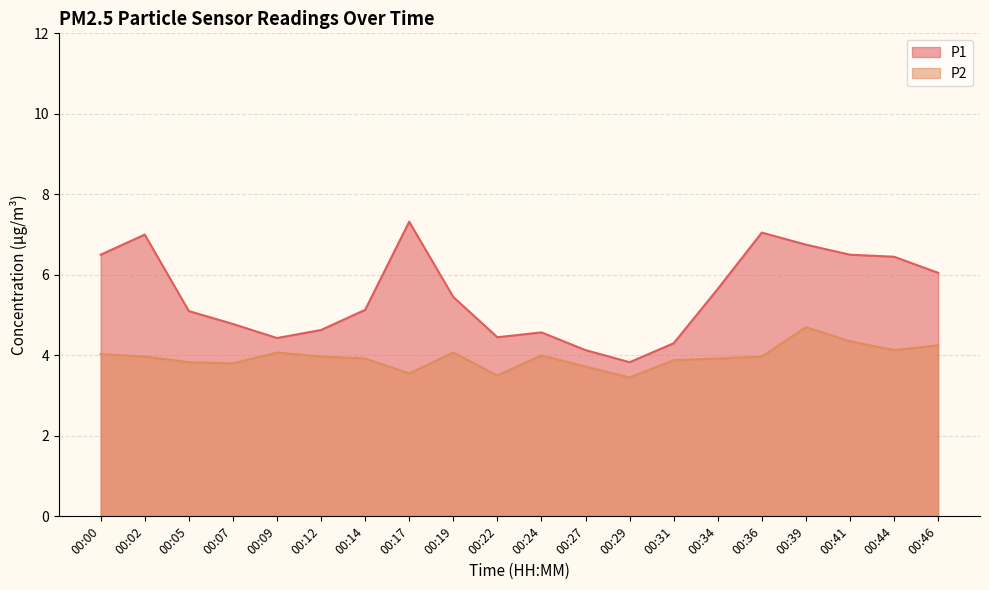

Which series has the largest total across all categories?

P1